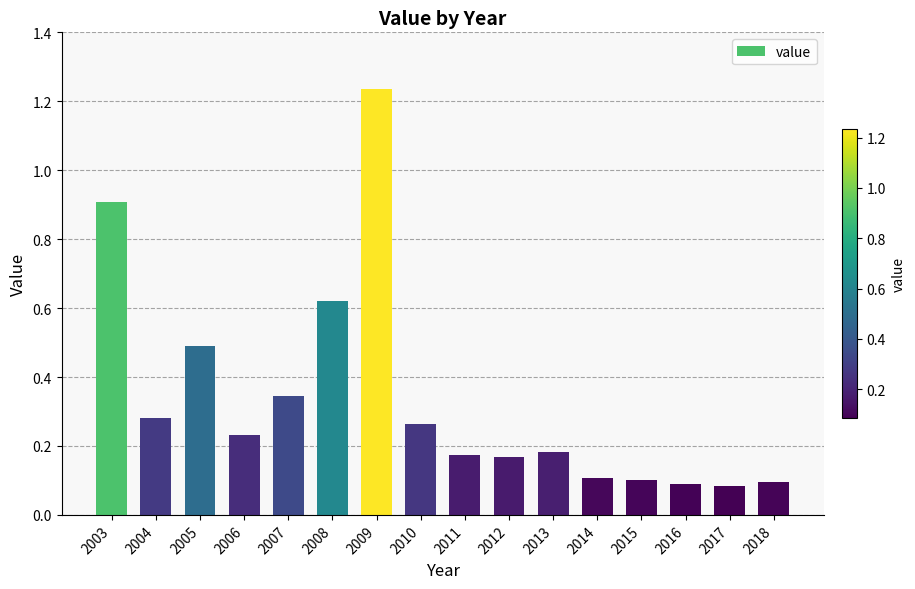

What is the value of the 3rd bar from the left?

0.5